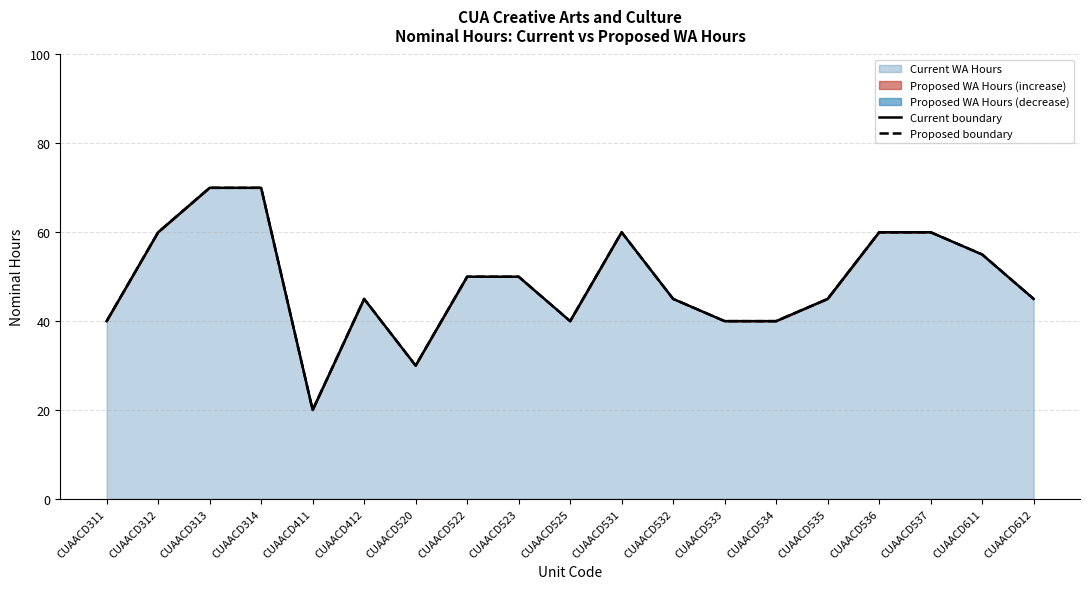

True or false: Current boundary and Proposed boundary intersect in this chart.

False